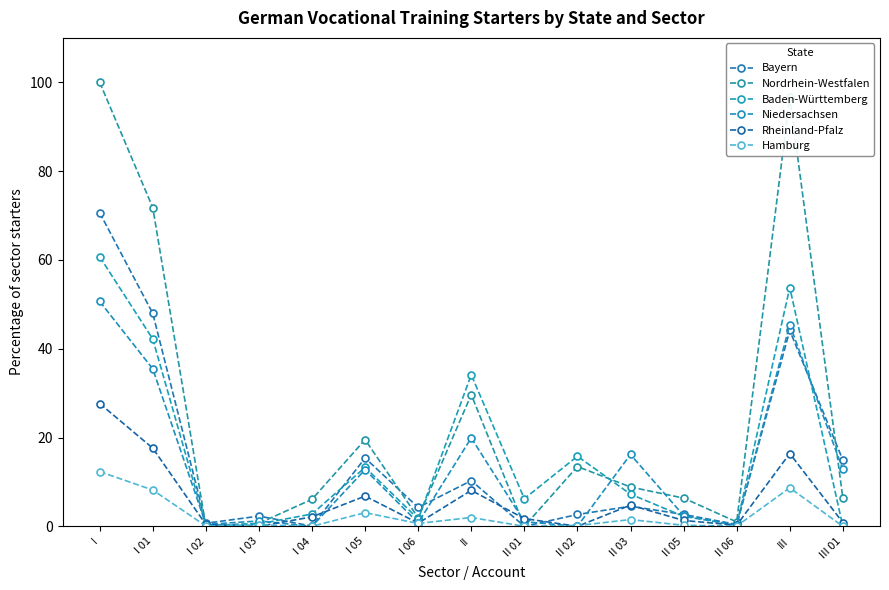

The value of Rheinland-Pfalz at II 06 is 0.3. True or false?

True